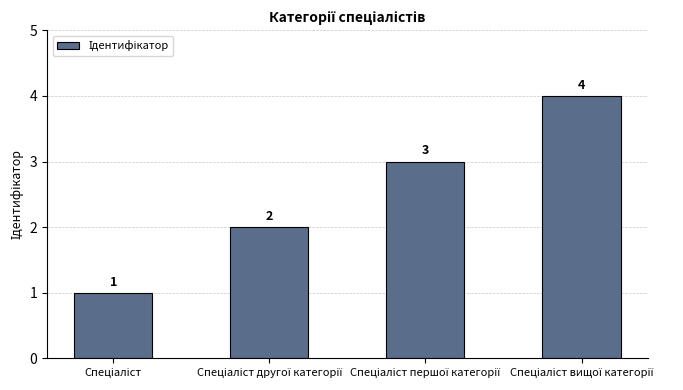

Reading right to left, list all the values displayed in this chart.

4	3	2	1